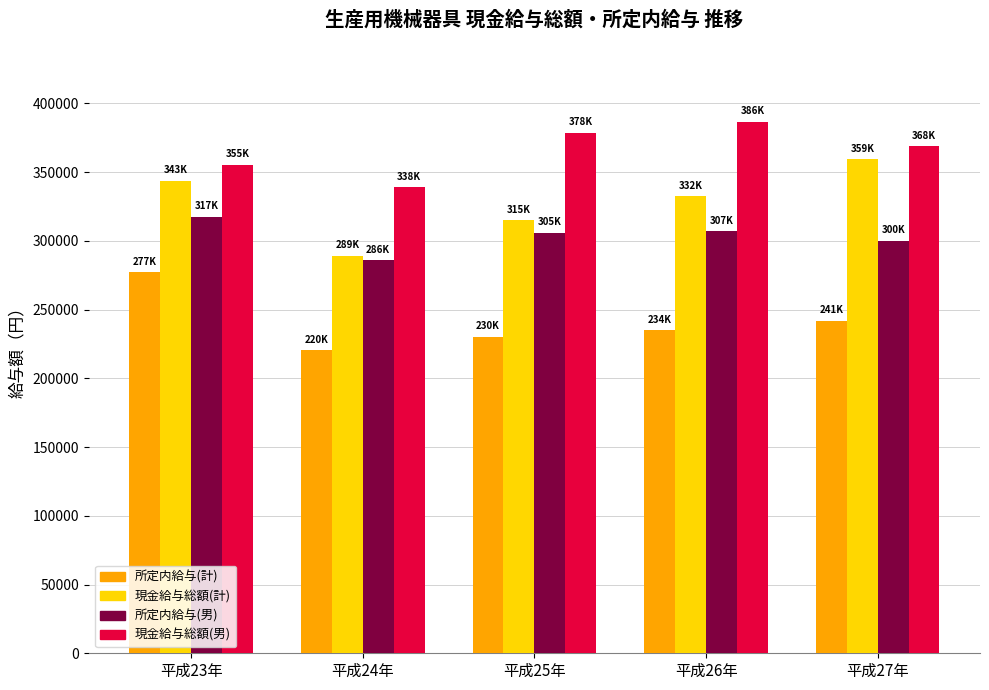

Rank the series at 平成25年 from lowest to highest value.

所定内給与(計), 所定内給与(男), 現金給与総額(計), 現金給与総額(男)